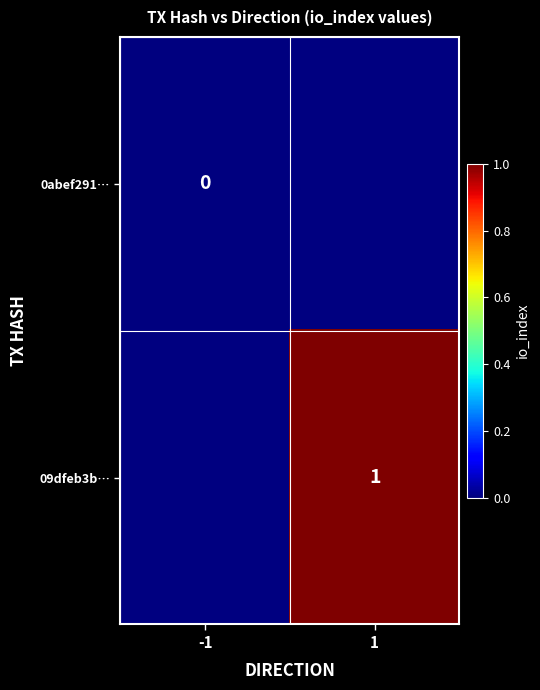

The value of 09dfeb3b… at 1 is 1. True or false?

True